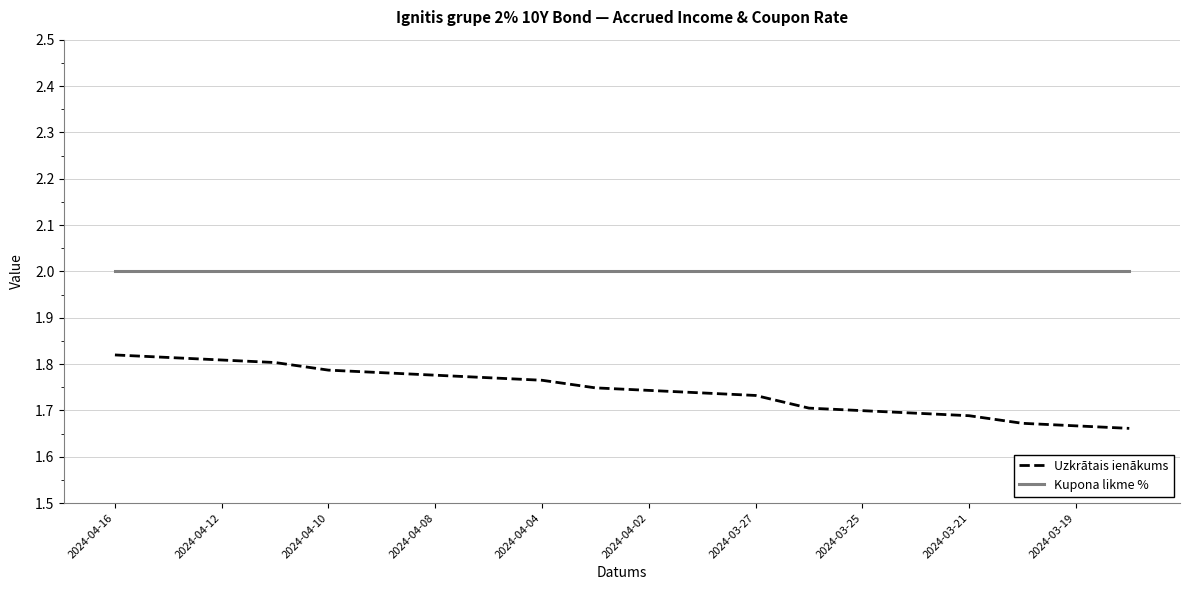

What are all the series names shown in the legend?

Uzkrātais ienākums, Kupona likme %